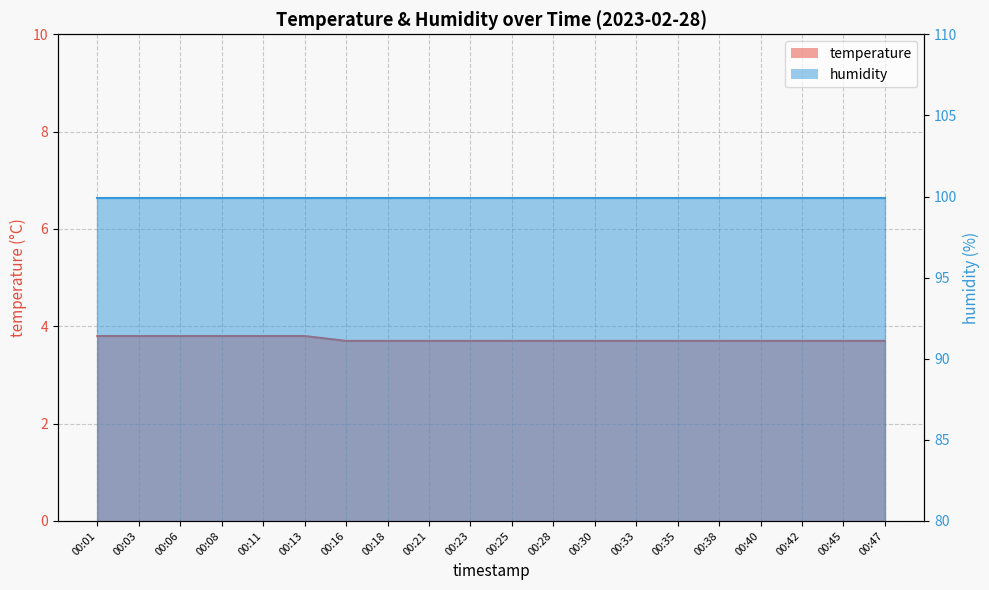

Reading left to right, list all the values displayed in this chart.

3.8	3.8	3.8	3.8	3.8	3.8	3.7	3.7	3.7	3.7	3.7	3.7	3.7	3.7	3.7	3.7	3.7	3.7	3.7	3.7